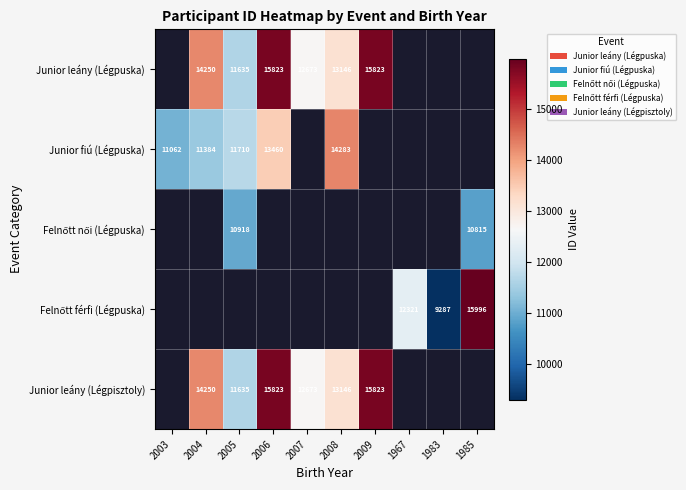

The value of Junior leány (Légpuska) at 2004 is 5098. True or false?

False